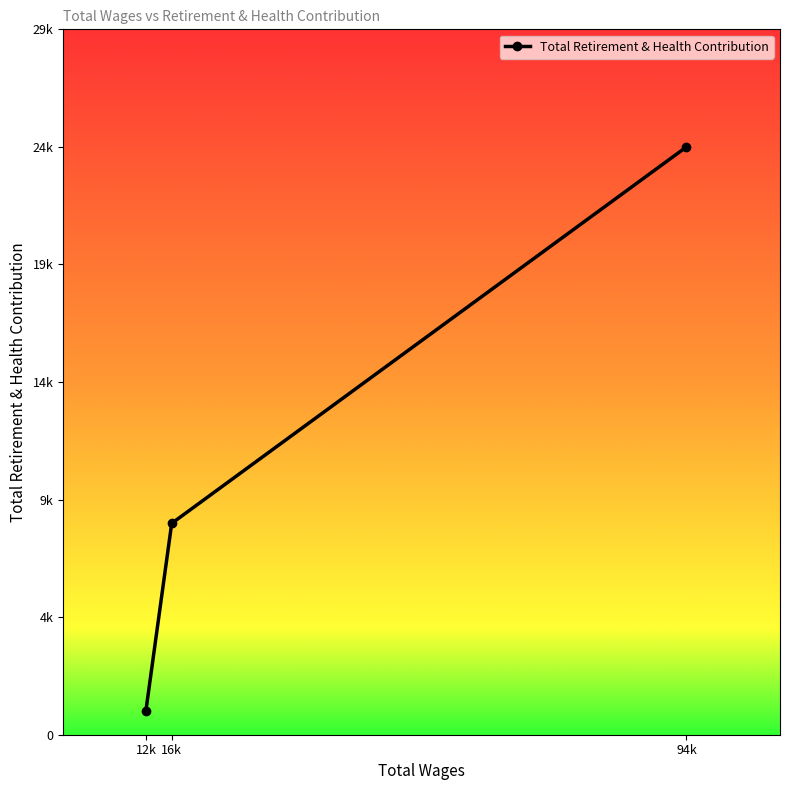

How many values exceed 8847?

1